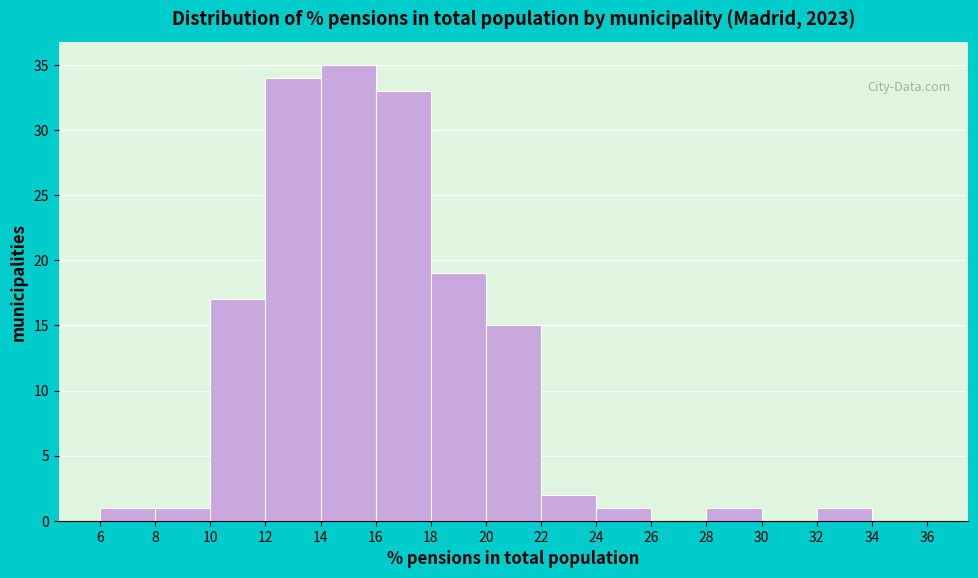

Reading left to right, list every bar in this chart as the range it spans on the x-axis followed by its height. The values are not printed on the chart, so give them approximately, as read against the axis.

6 to 8: 1
8 to 10: 1
10 to 12: 17
12 to 14: 34
14 to 16: 35
16 to 18: 33
18 to 20: 19
20 to 22: 15
22 to 24: 2
24 to 26: 1
26 to 28: 0
28 to 30: 1
30 to 32: 0
32 to 34: 1
34 to 36: 0